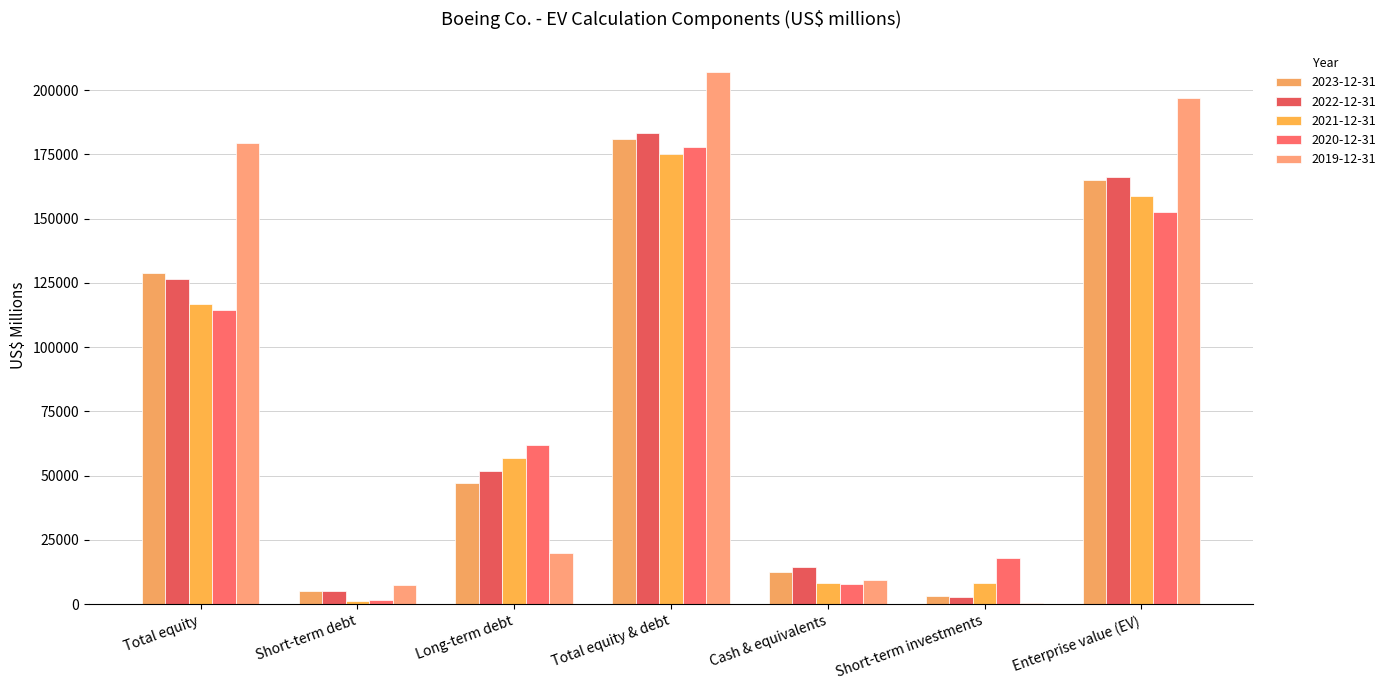

Which series changed the most between Long-term debt and Cash & equivalents?

2020-12-31